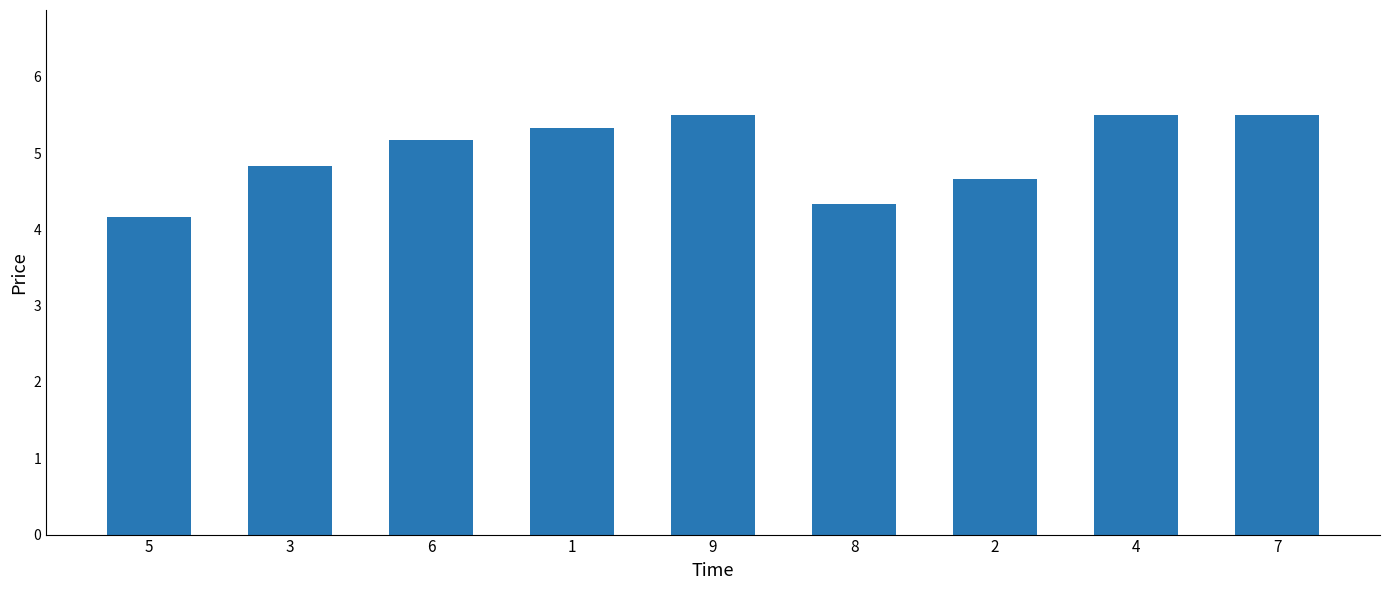

What is the difference between the values at 7 and 6?

0.3